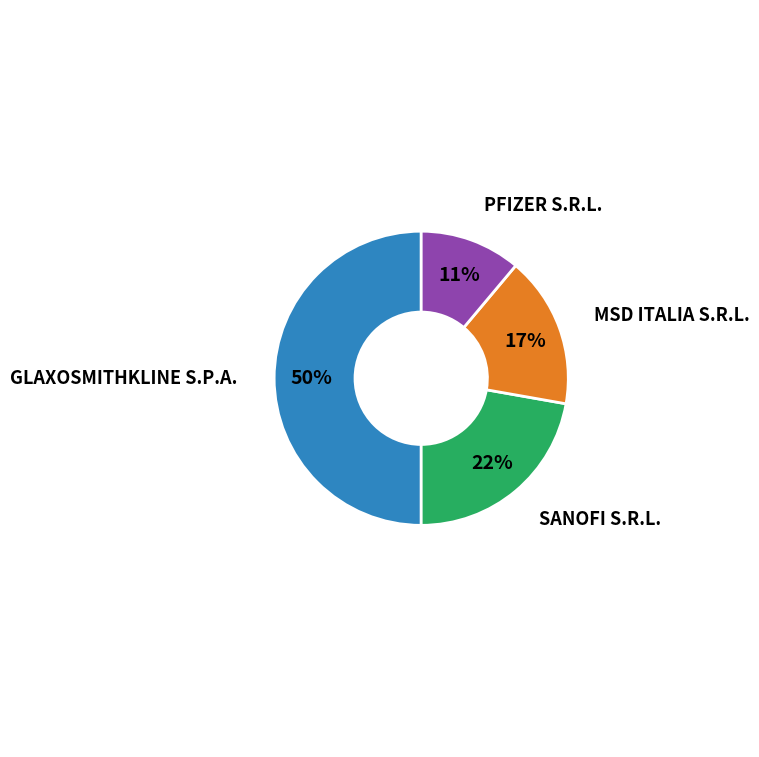

Count the number of slices in the pie.

4